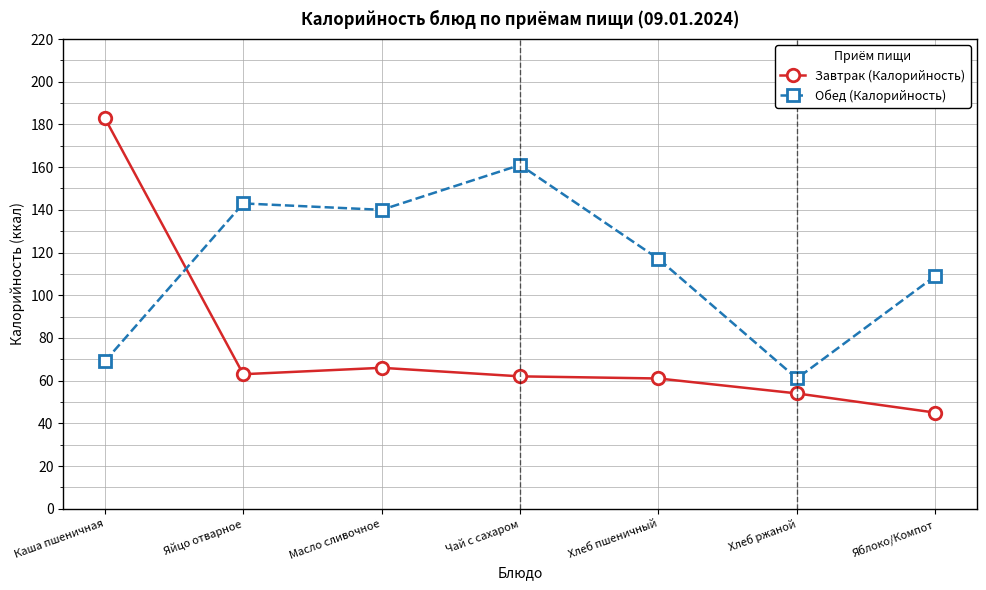

How many interior local valleys does the Обед (Калорийность) series have?

2